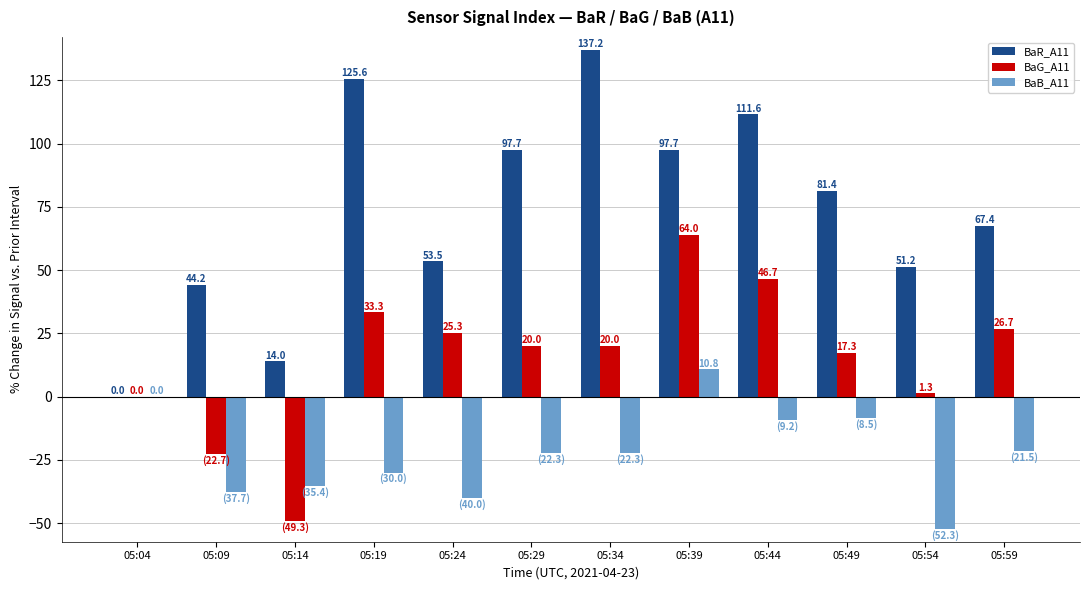

At which category is the sum across all series the highest?

05:39